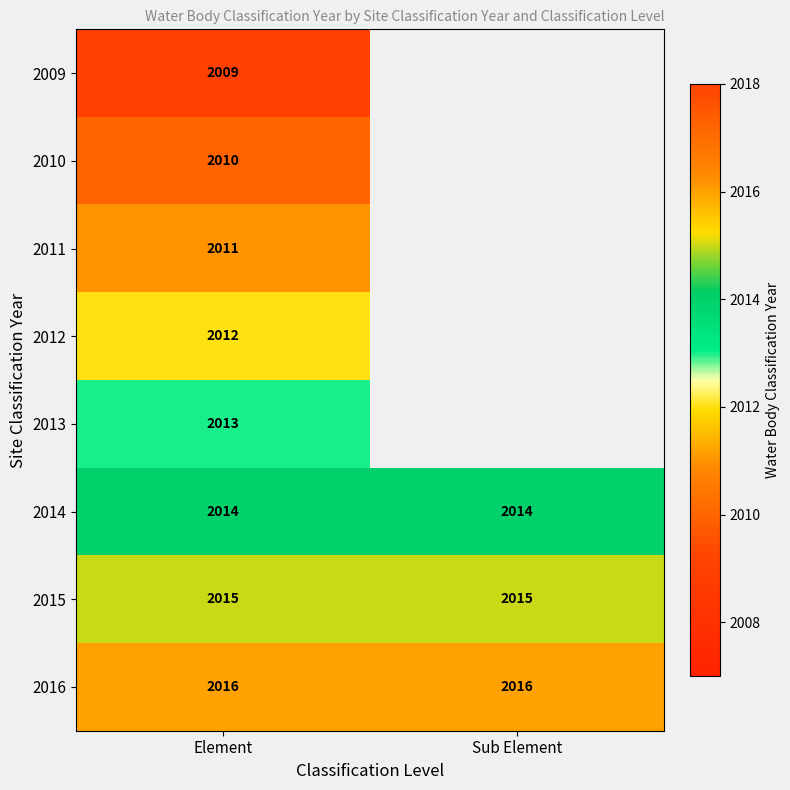

What is the difference between the highest and lowest values at Element?

7